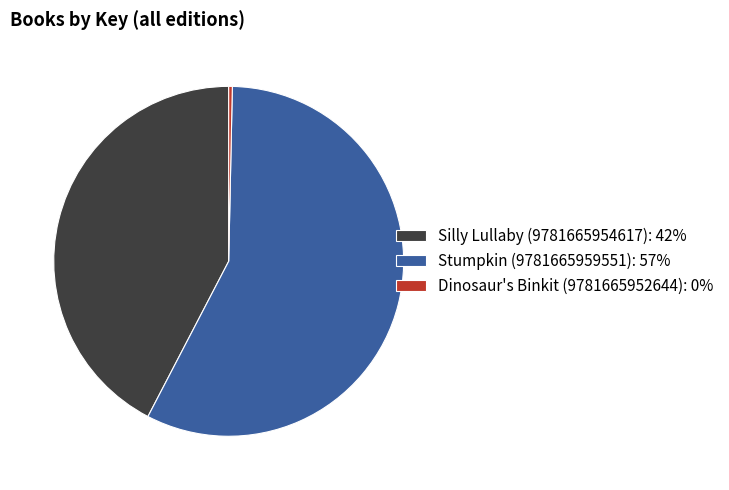

Count the number of slices in the pie.

3